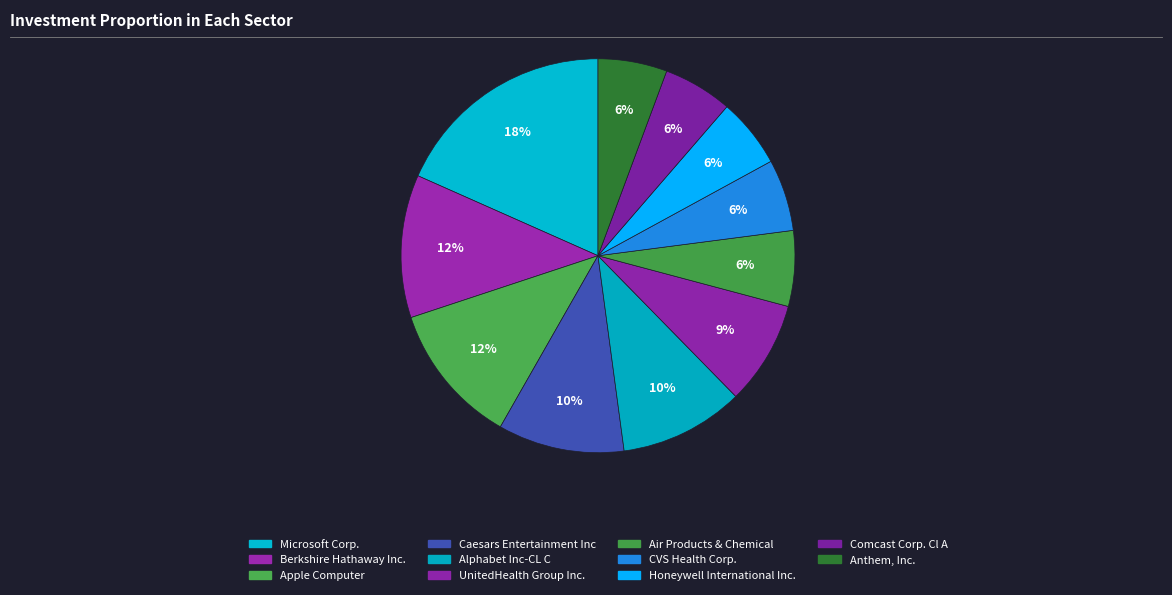

Does Apple Computer represent more than half of the total?

No